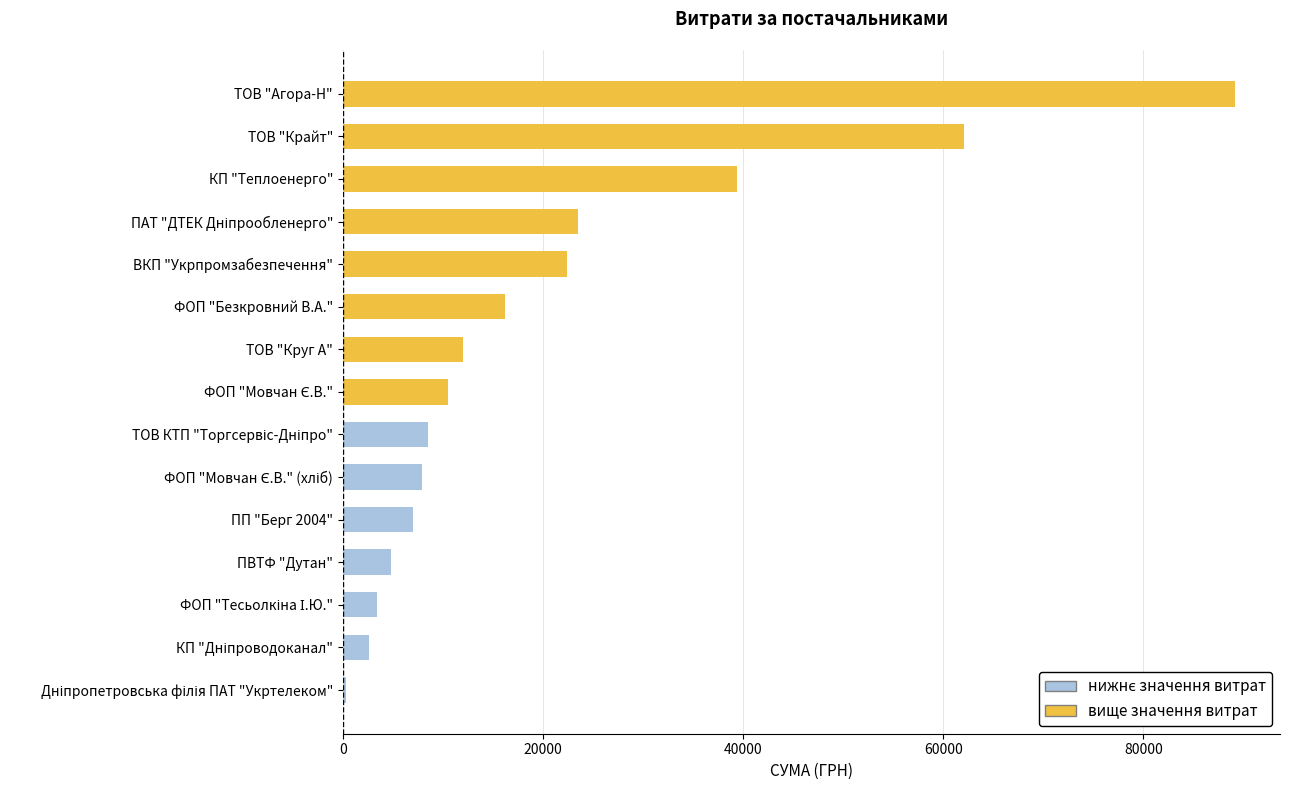

Which series has the largest range (max minus min)?

вище значення витрат